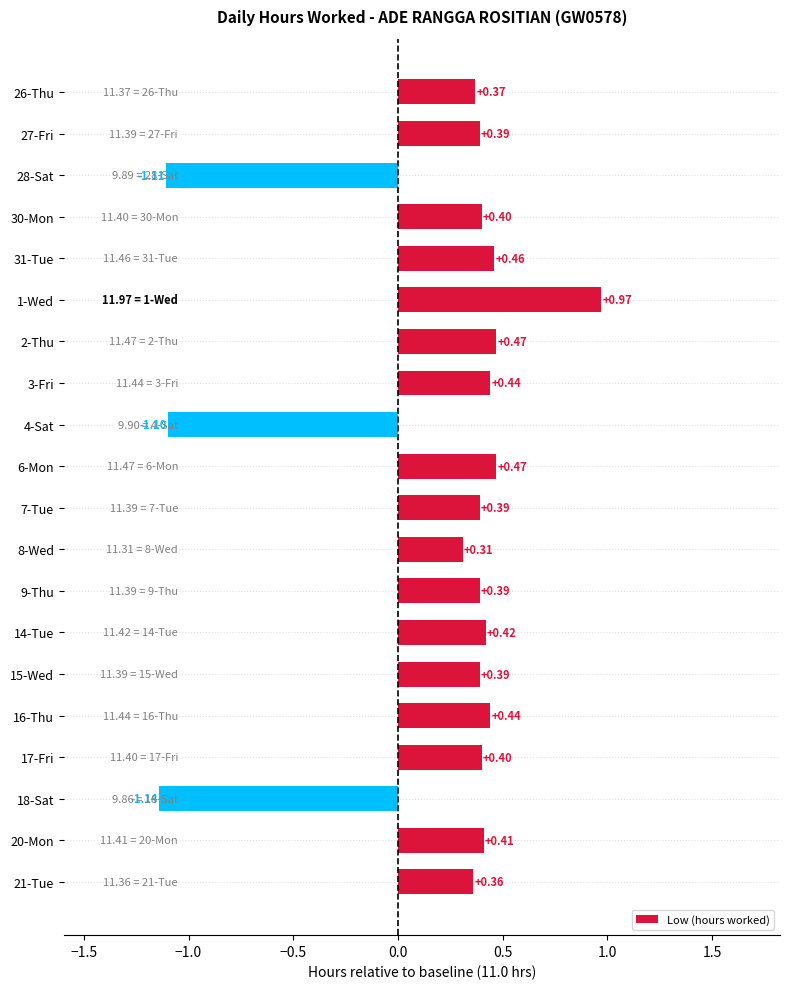

What is the sum of the values at 9-Thu and 26-Thu?

0.8